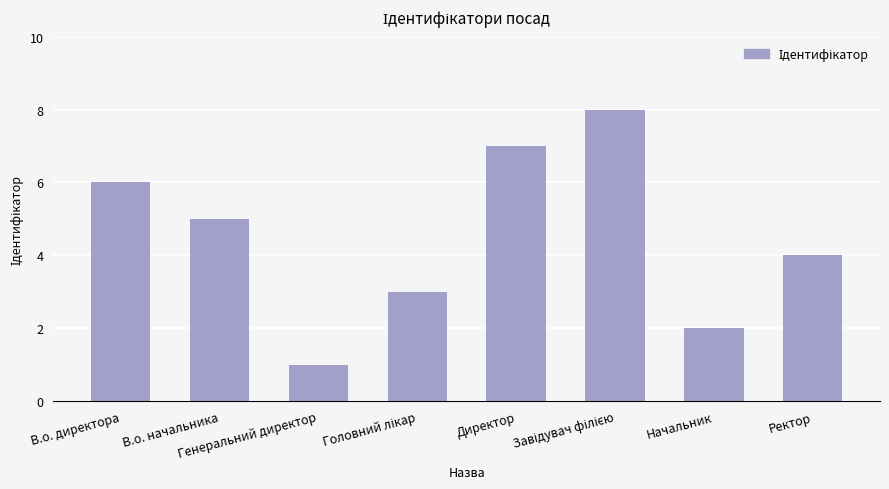

Is it true that the value at Директор is 4?

False